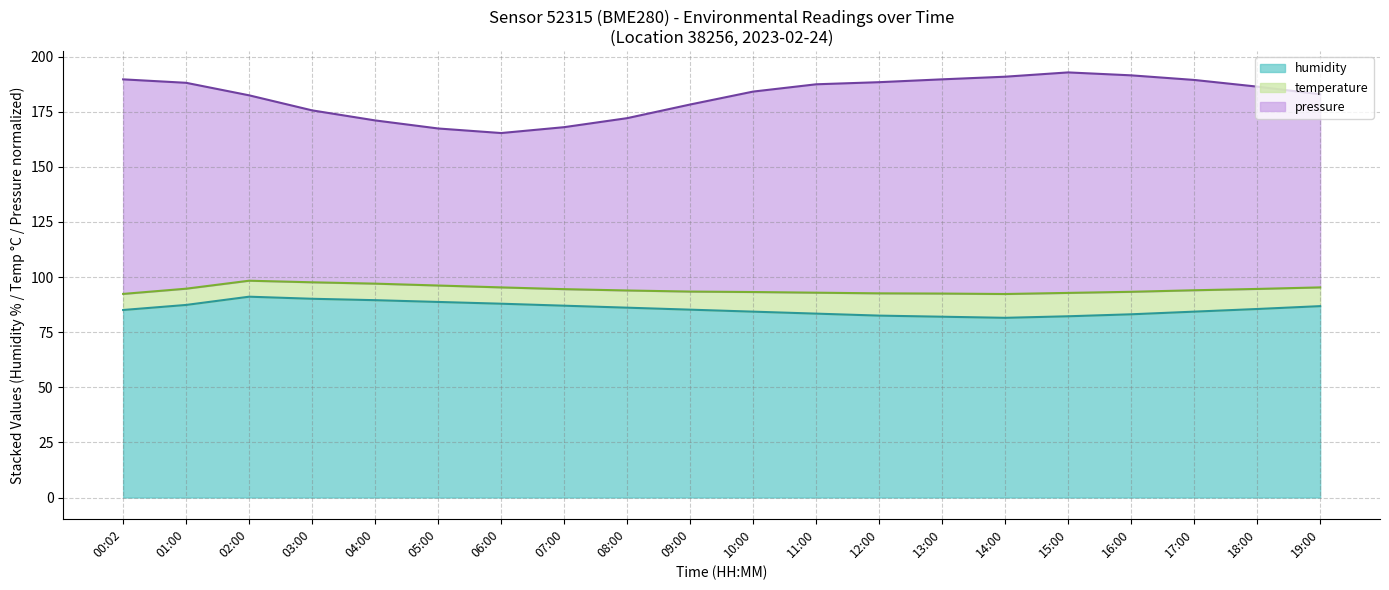

Is the value of pressure at 13:00 greater than the value of humidity at 07:00?

Yes